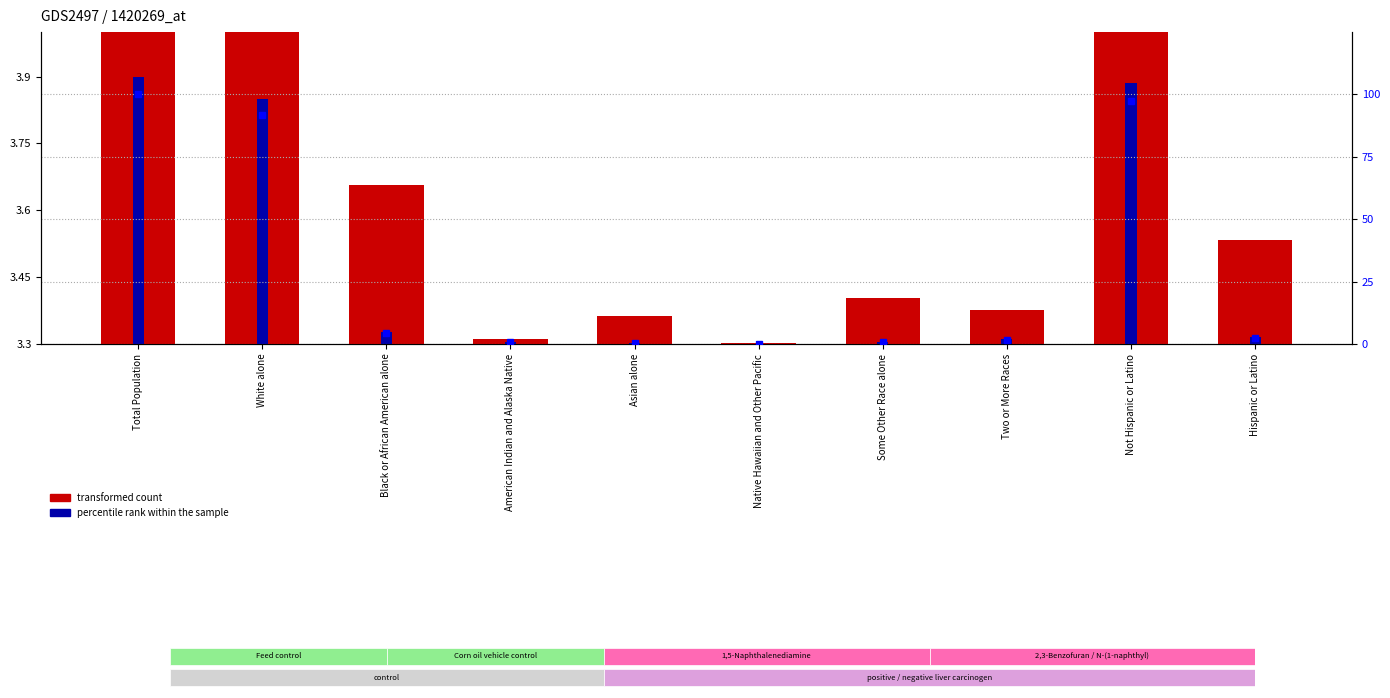

What is the label of the 1st bar from the right?

Hispanic or Latino